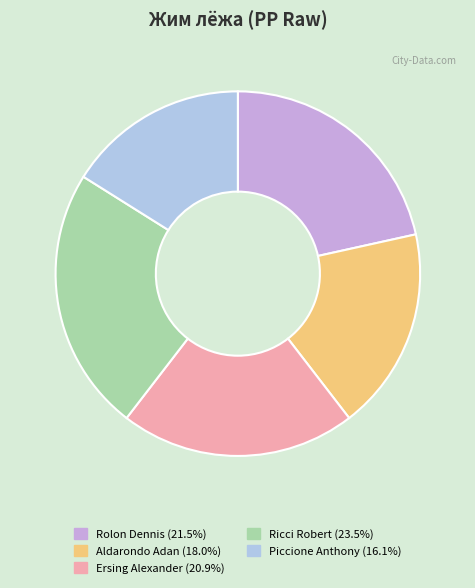

Is there any slice that represents more than half of the pie?

No